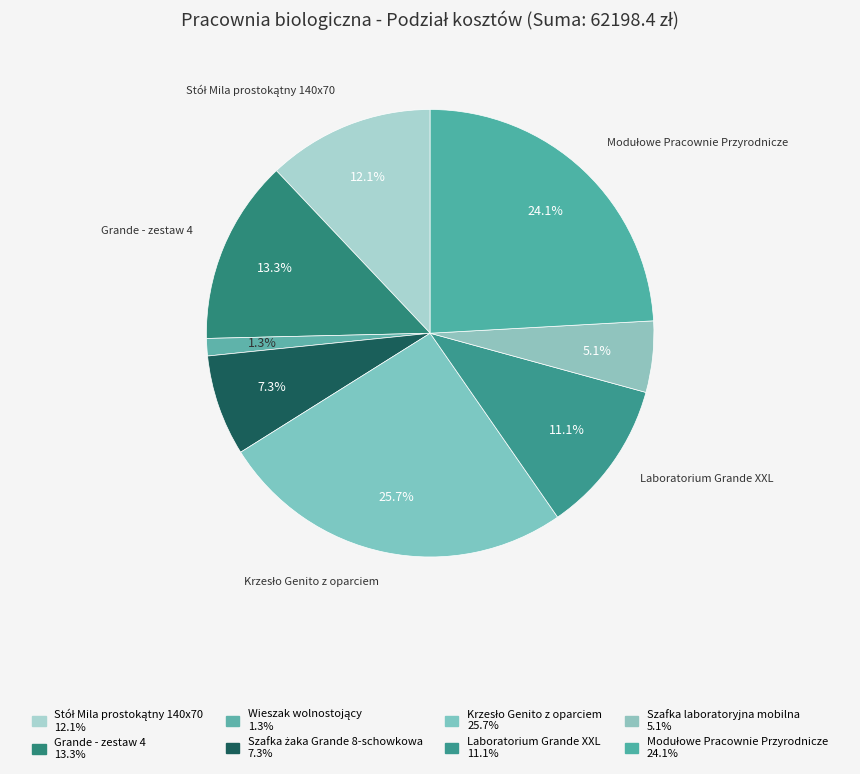

How many segments does this pie chart have?

8